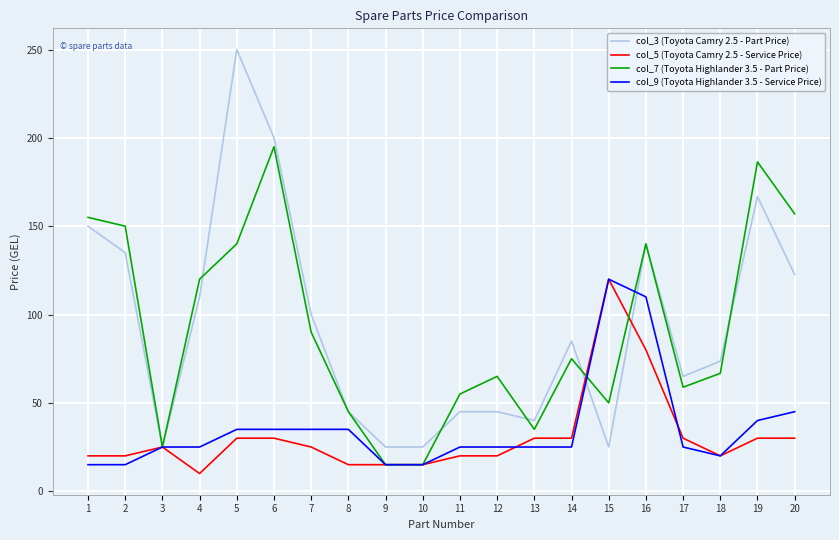

At which category does the chart reach its minimum across all series?

4